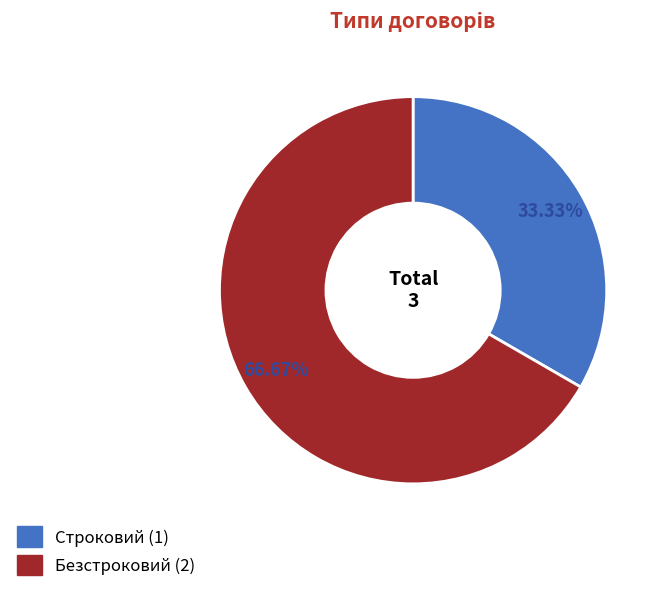

True or false: Строковий accounts for 19% of the total.

False